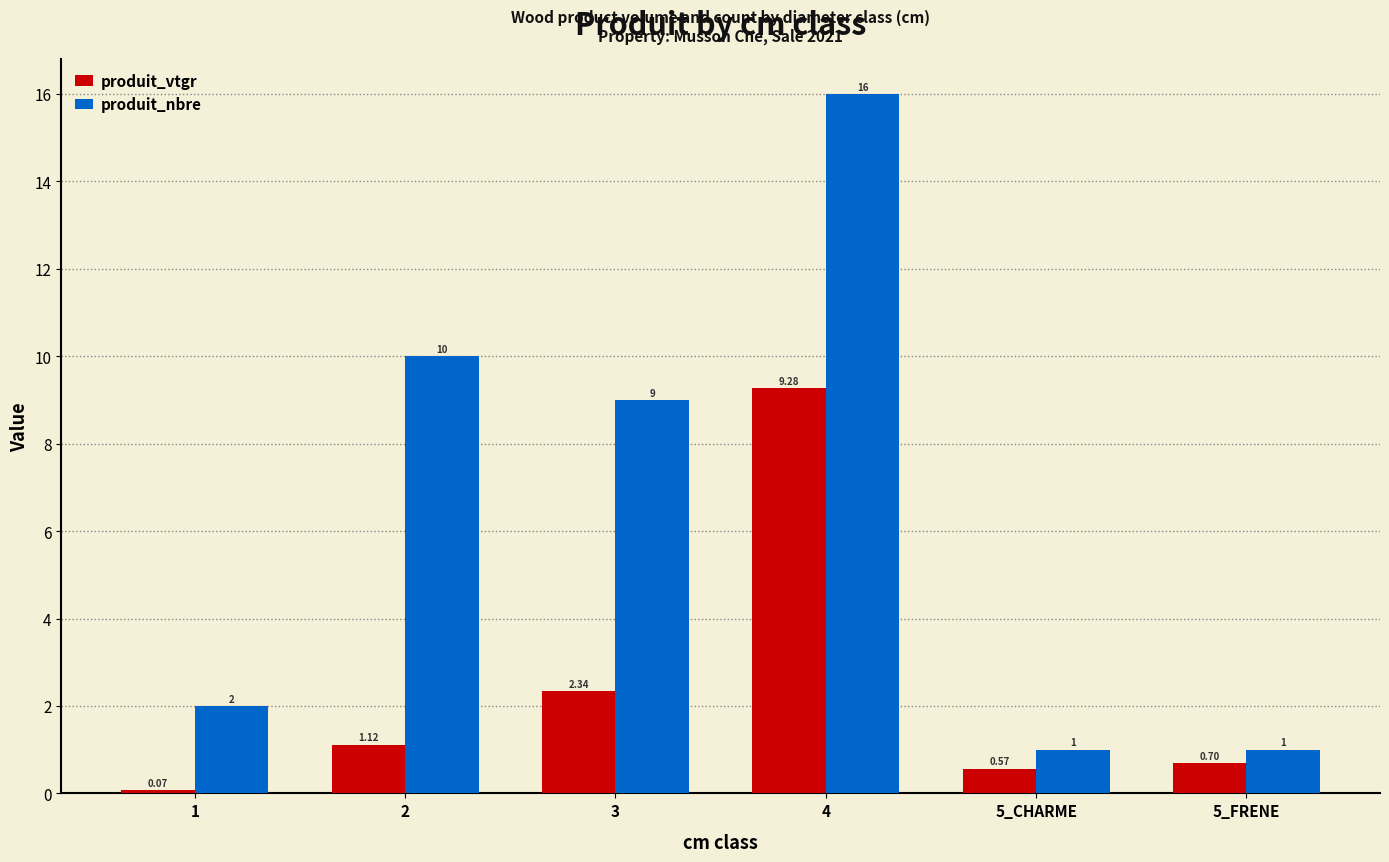

Which series has the largest total across all categories?

produit_nbre